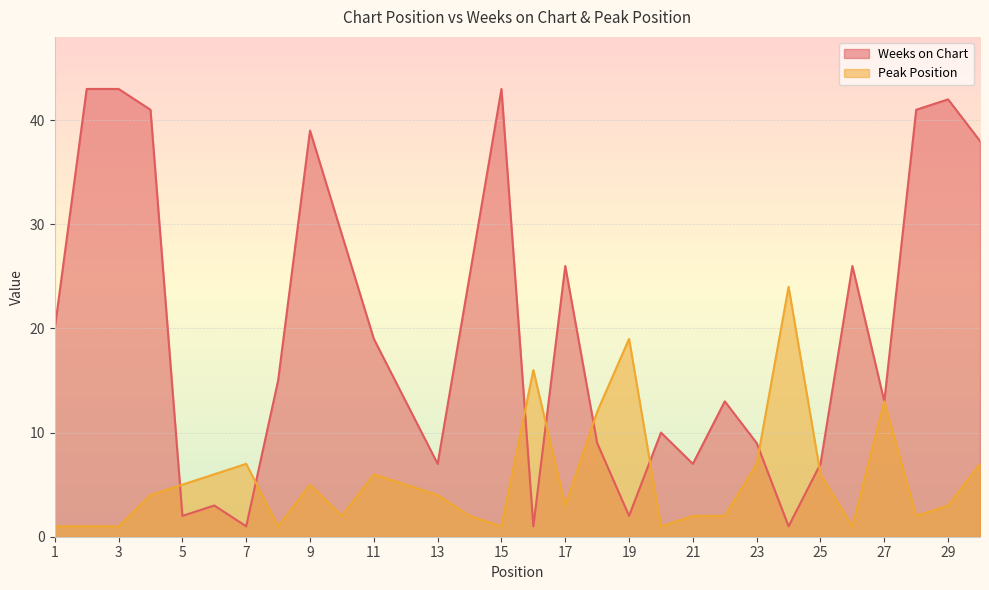

True or false: Weeks on Chart and Peak Position intersect in this chart.

True